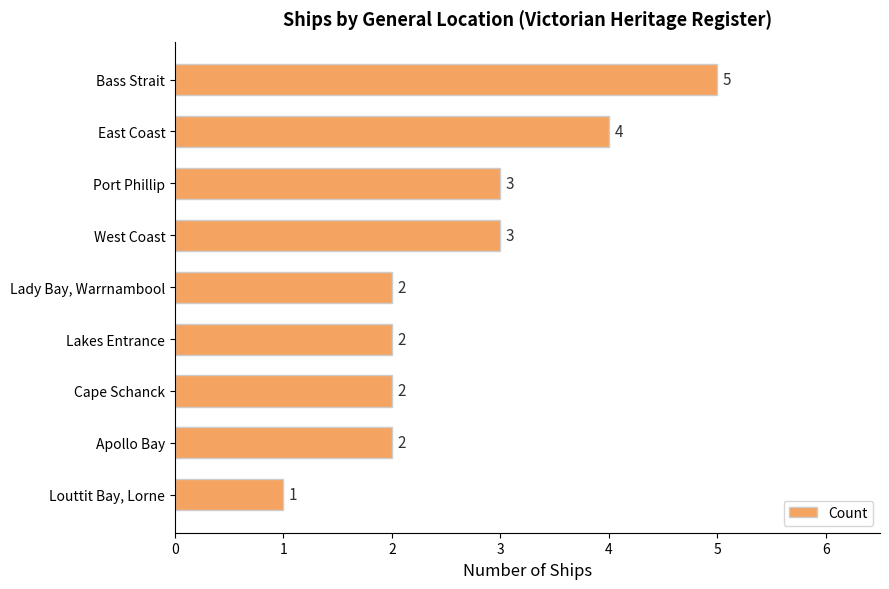

Count the values in the range 2 to 3.

6